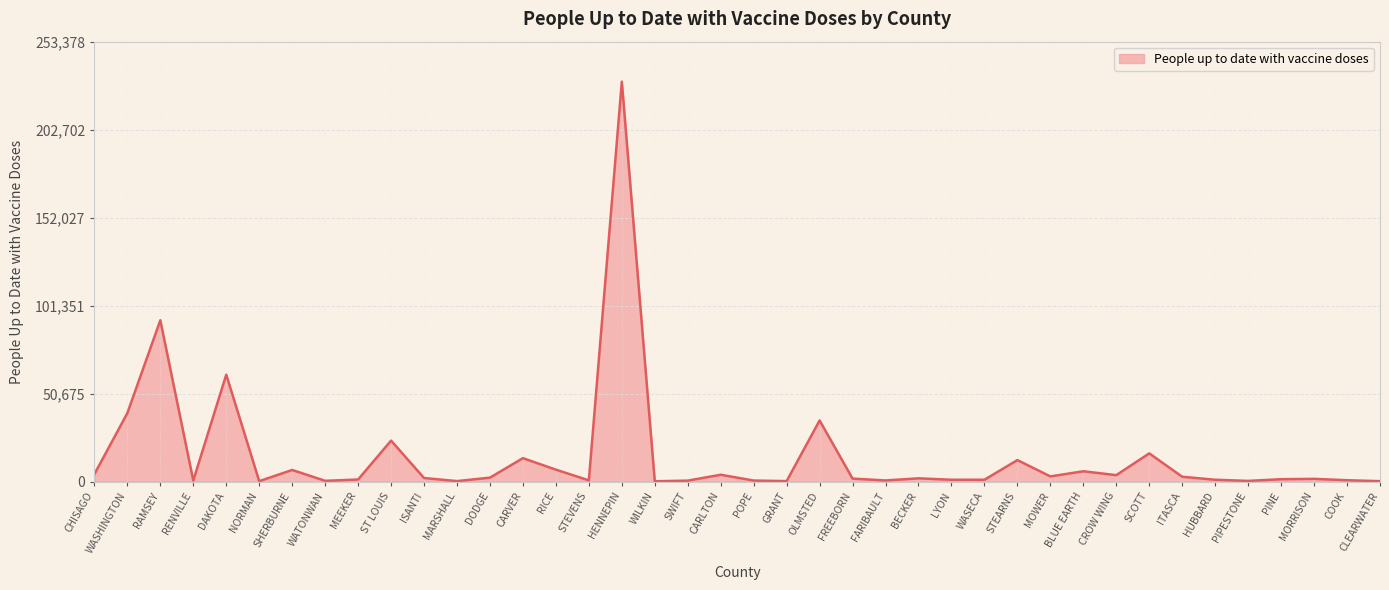

True or false: the data shows 6724 at SHERBURNE.

True